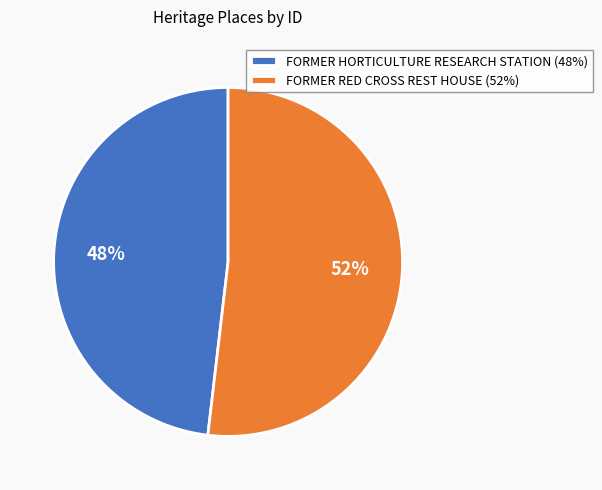

To the nearest percent, what percentage of the pie is FORMER RED CROSS REST HOUSE?

52%